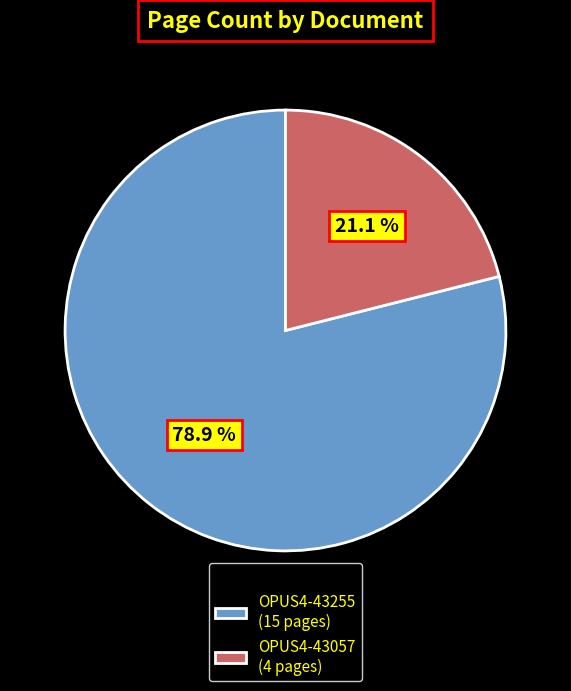

To the nearest percent, what percentage of the pie is OPUS4-43255?

79%